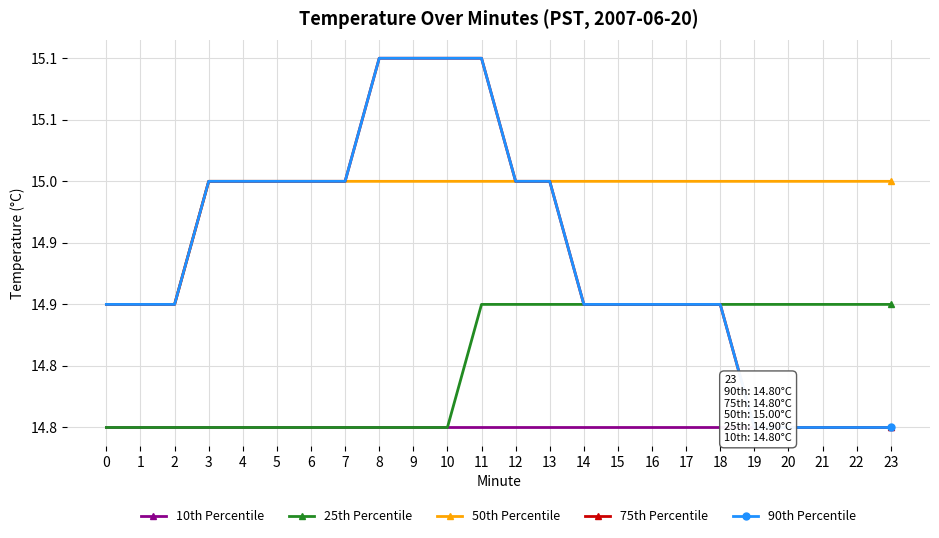

Which series has the largest total across all categories?

50th Percentile